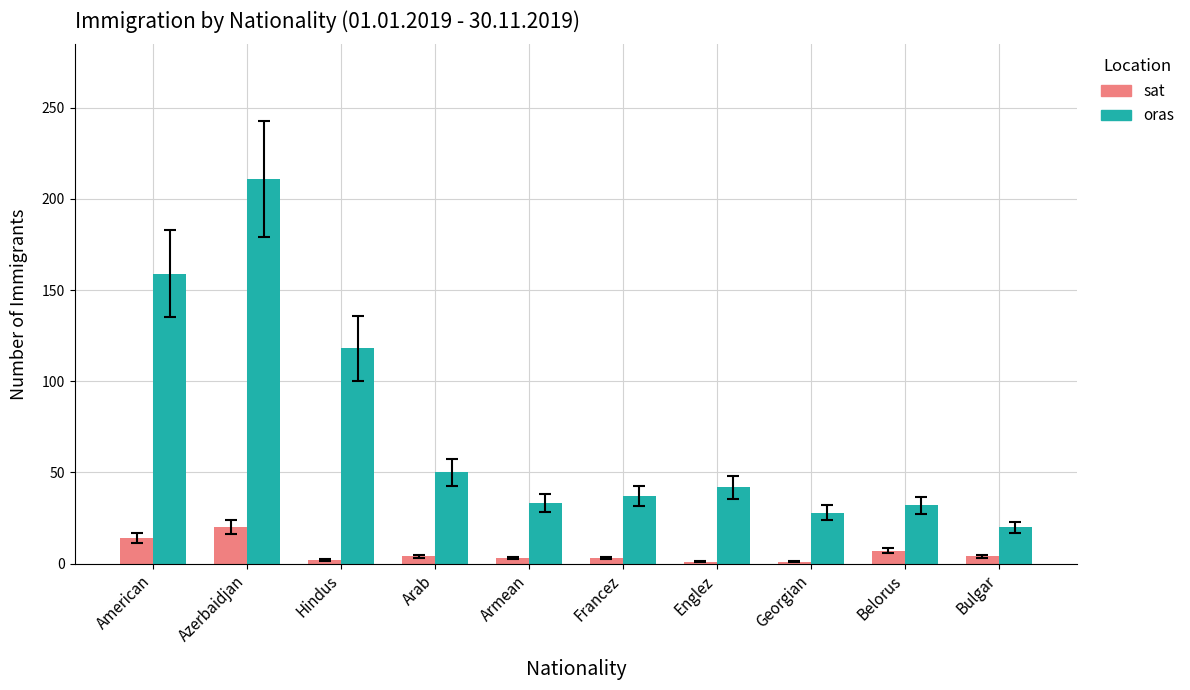

At which label is oras closest to 115?

Hindus